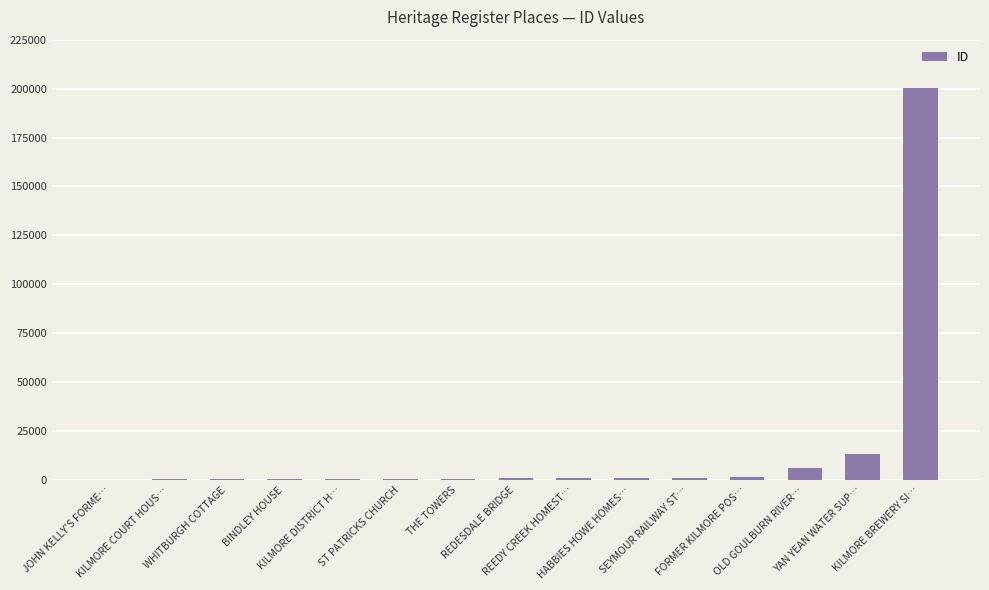

Are the bars horizontal?

No